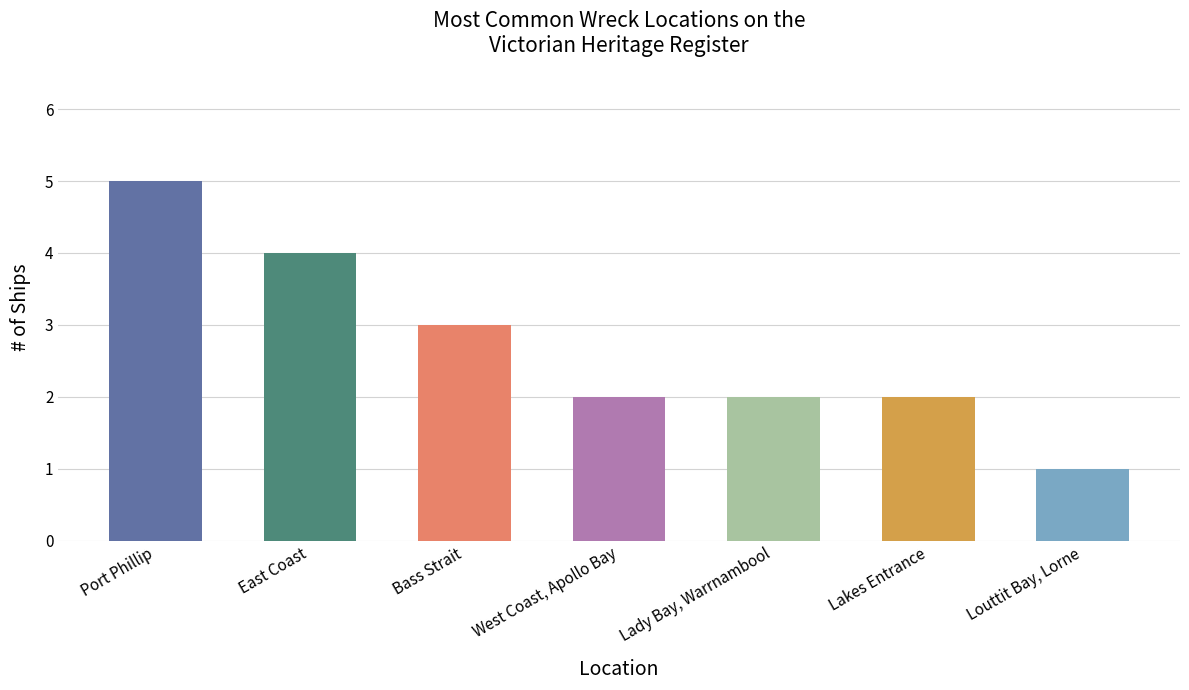

What is the value of the 6th bar from the left?

2